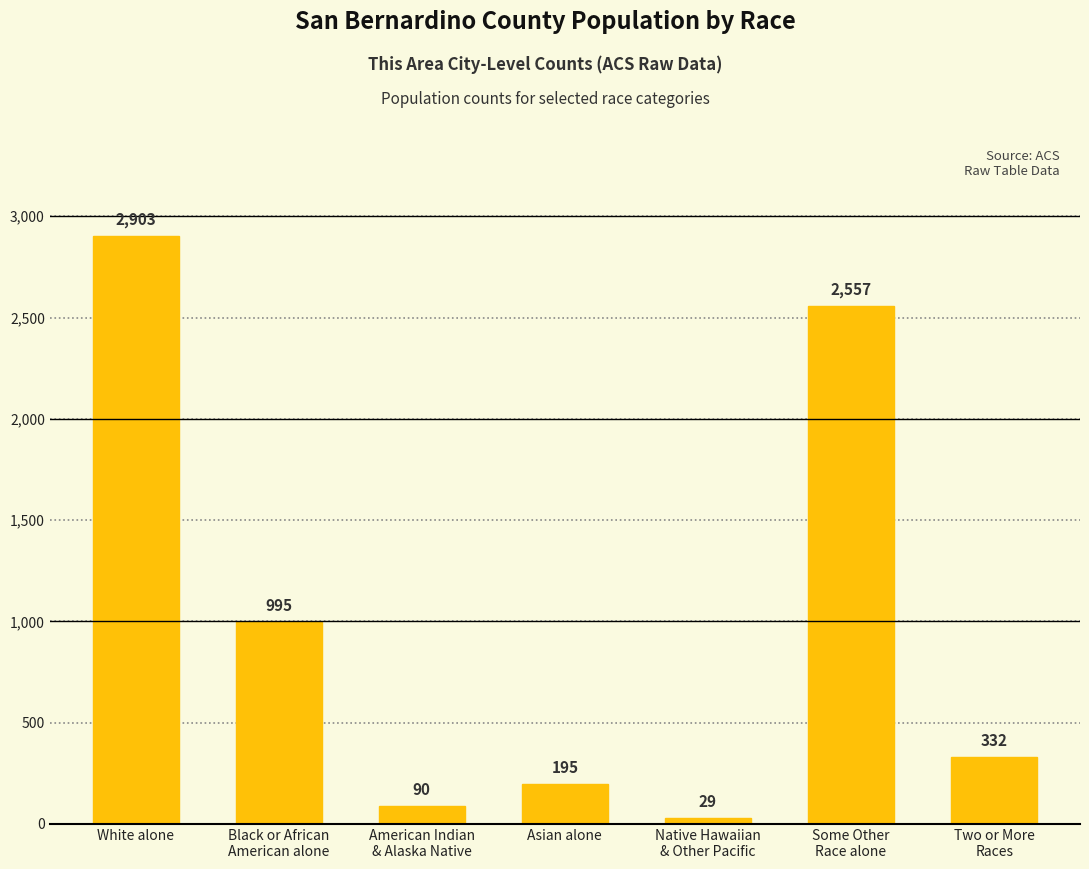

What is the difference between the second highest and minimum values?

2528